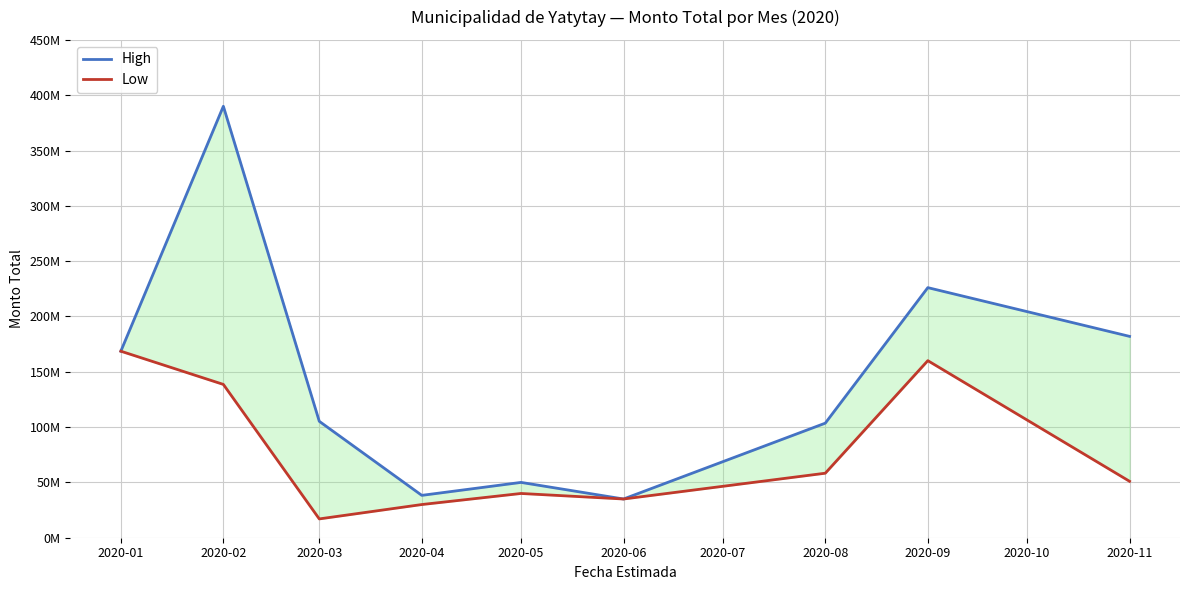

What is the sum of all Low values?

698540750